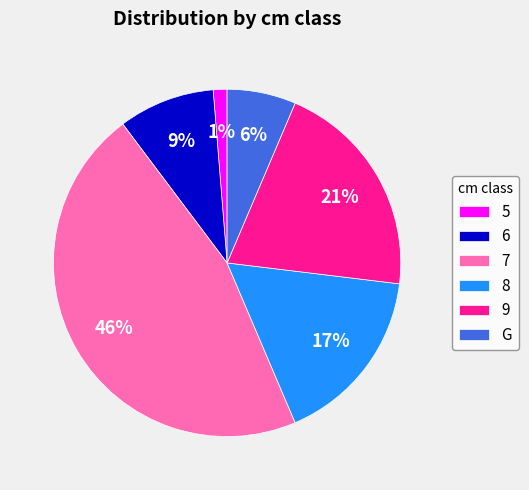

Rank the categories by value from lowest to highest.

5, G, 6, 8, 9, 7